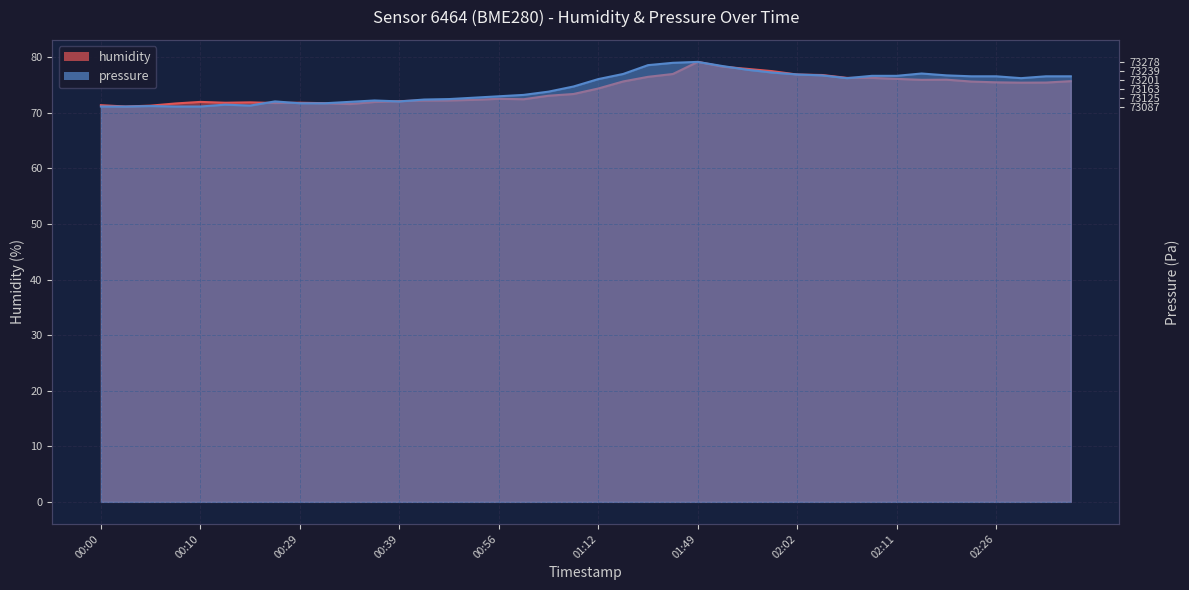

In humidity, how many points are higher than both neighbors (excluding endpoints)?

6